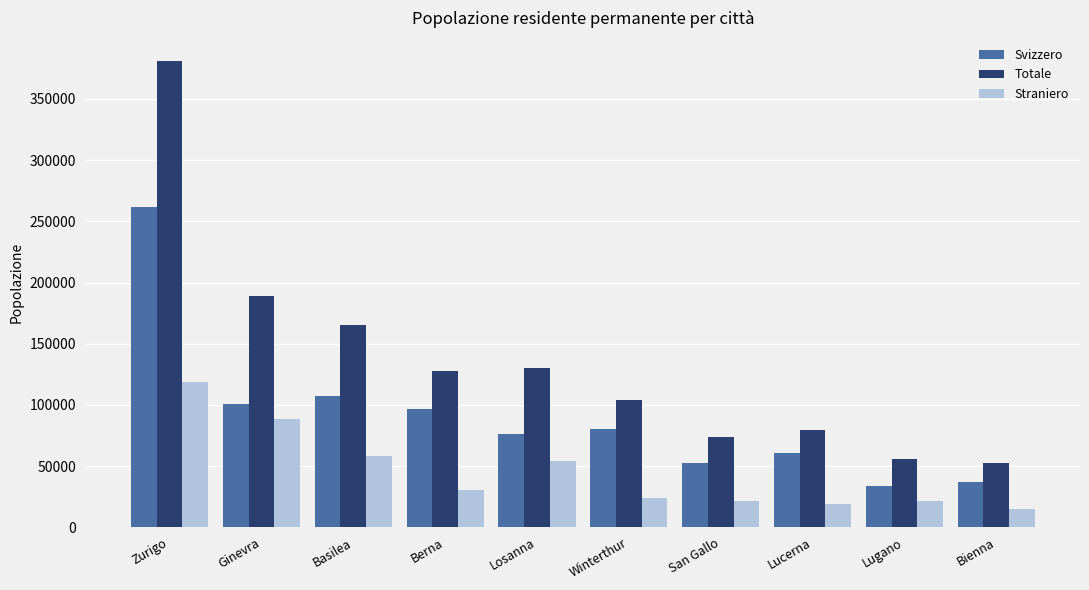

At which label does Svizzero first exceed 80333?

Zurigo